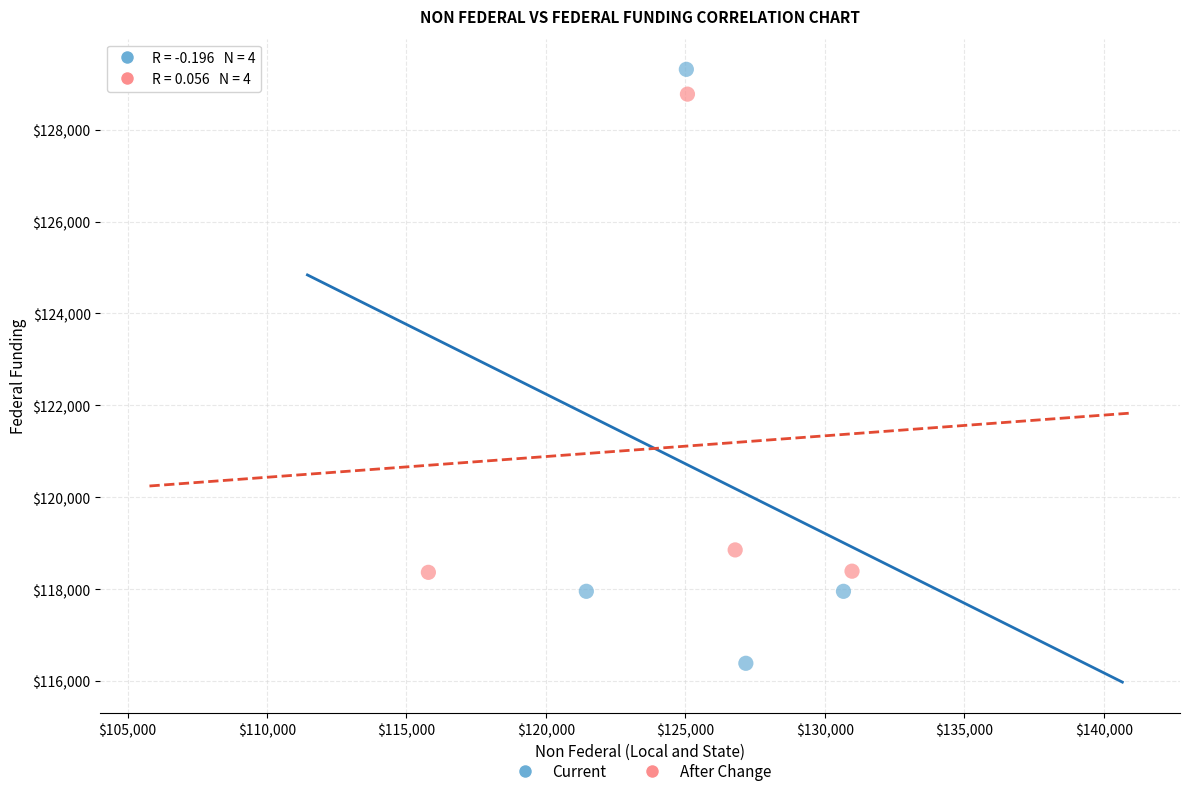

What are all the series names shown in the legend?

Current, After Change